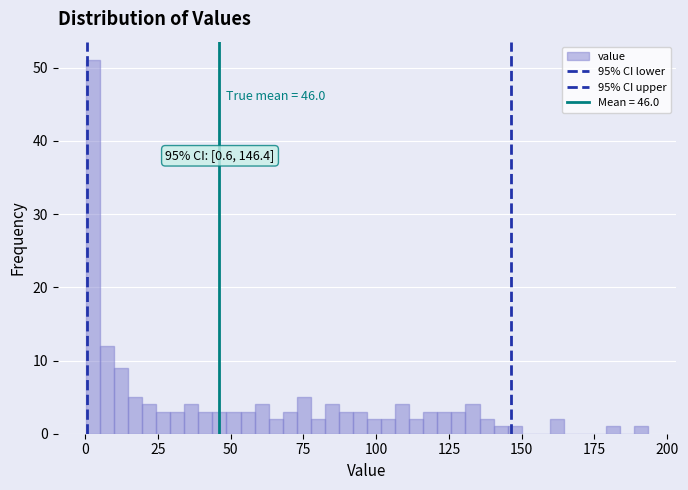

Read against the x-axis, roughly where is the centre of the tallest bar?

5